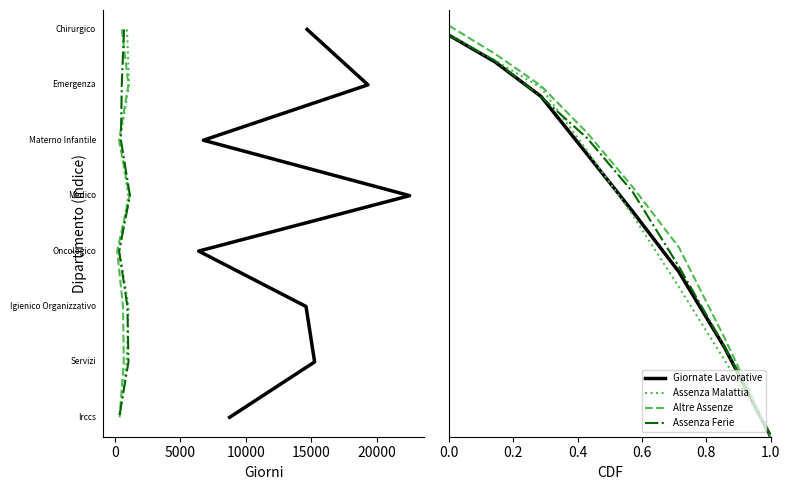

True or false: giornate per altre assenze and giornate di assenza per ferie cross at least once.

False